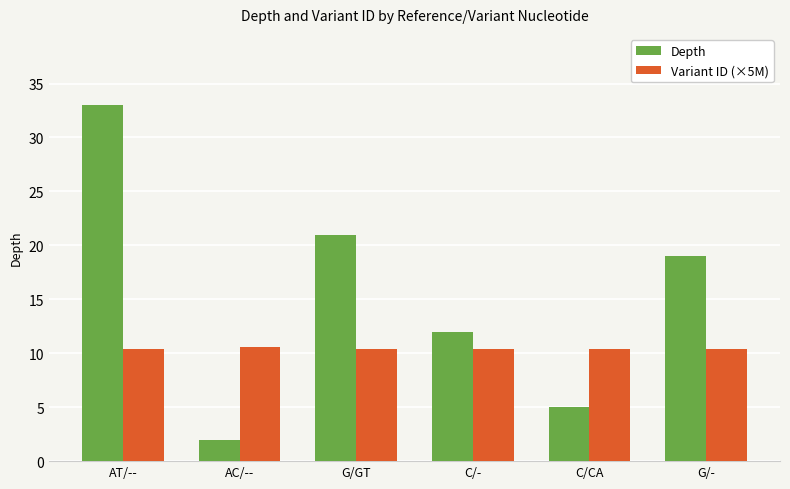

What is the value of the Variant ID (×5M) bar at the 1st from the left?

10.4